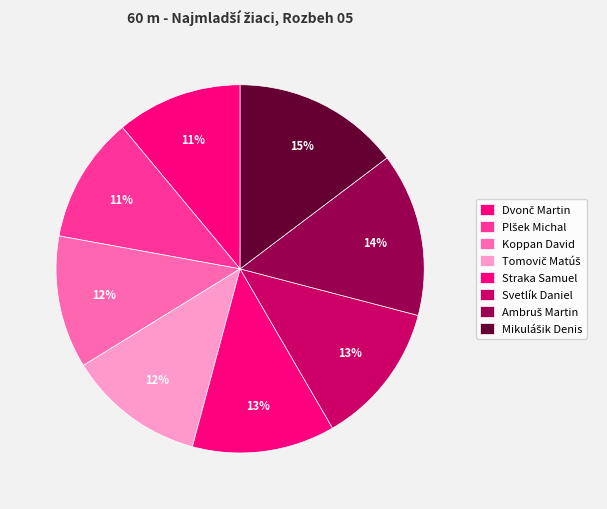

Does any single category account for the majority?

No